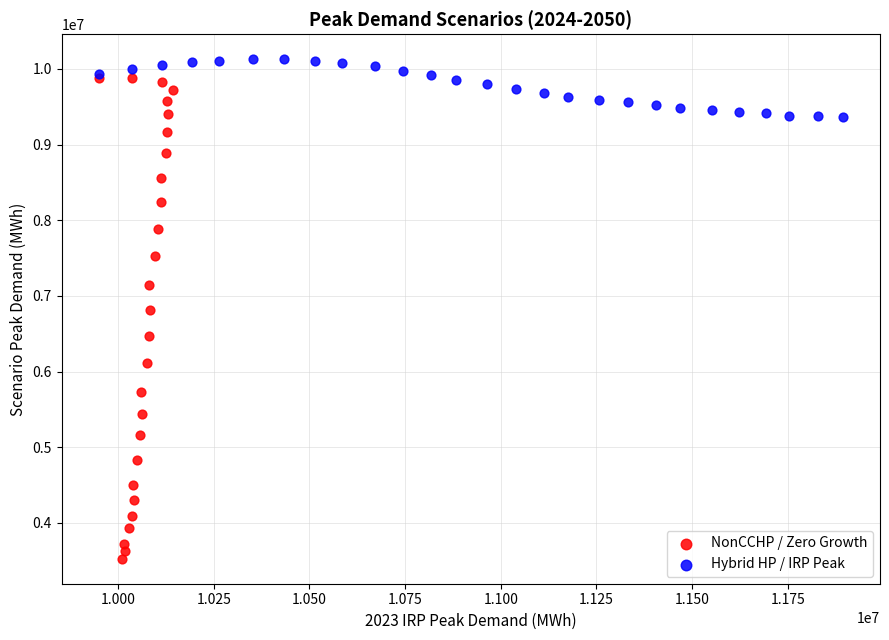

Which series contains the highest Y value?

Hybrid HP / IRP Peak